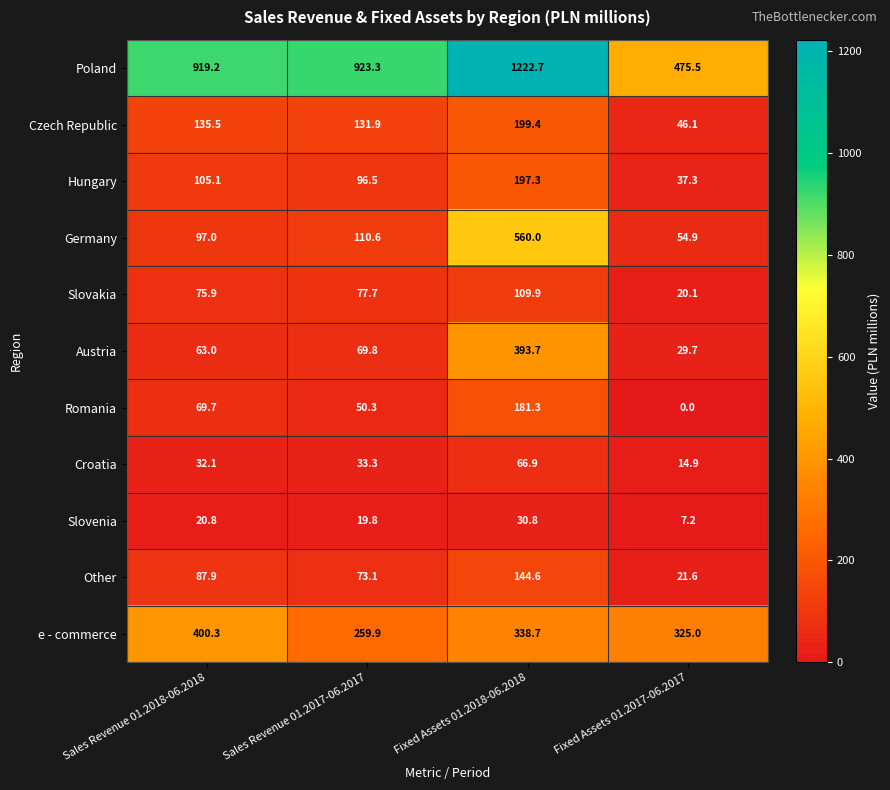

Rank the categories by Poland value from highest to lowest.

Fixed Assets 01.2018-06.2018, Sales Revenue 01.2017-06.2017, Sales Revenue 01.2018-06.2018, Fixed Assets 01.2017-06.2017